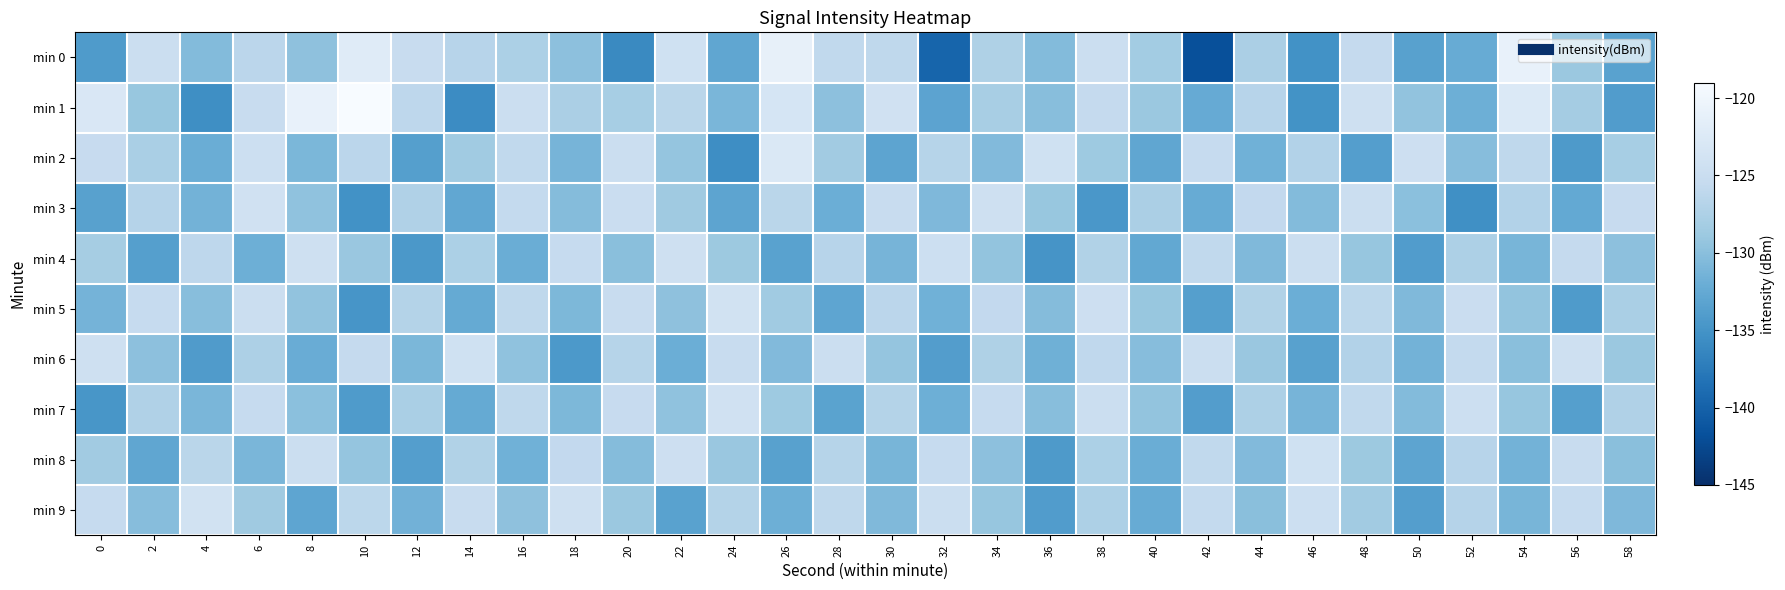

How many data points does each series have?

30